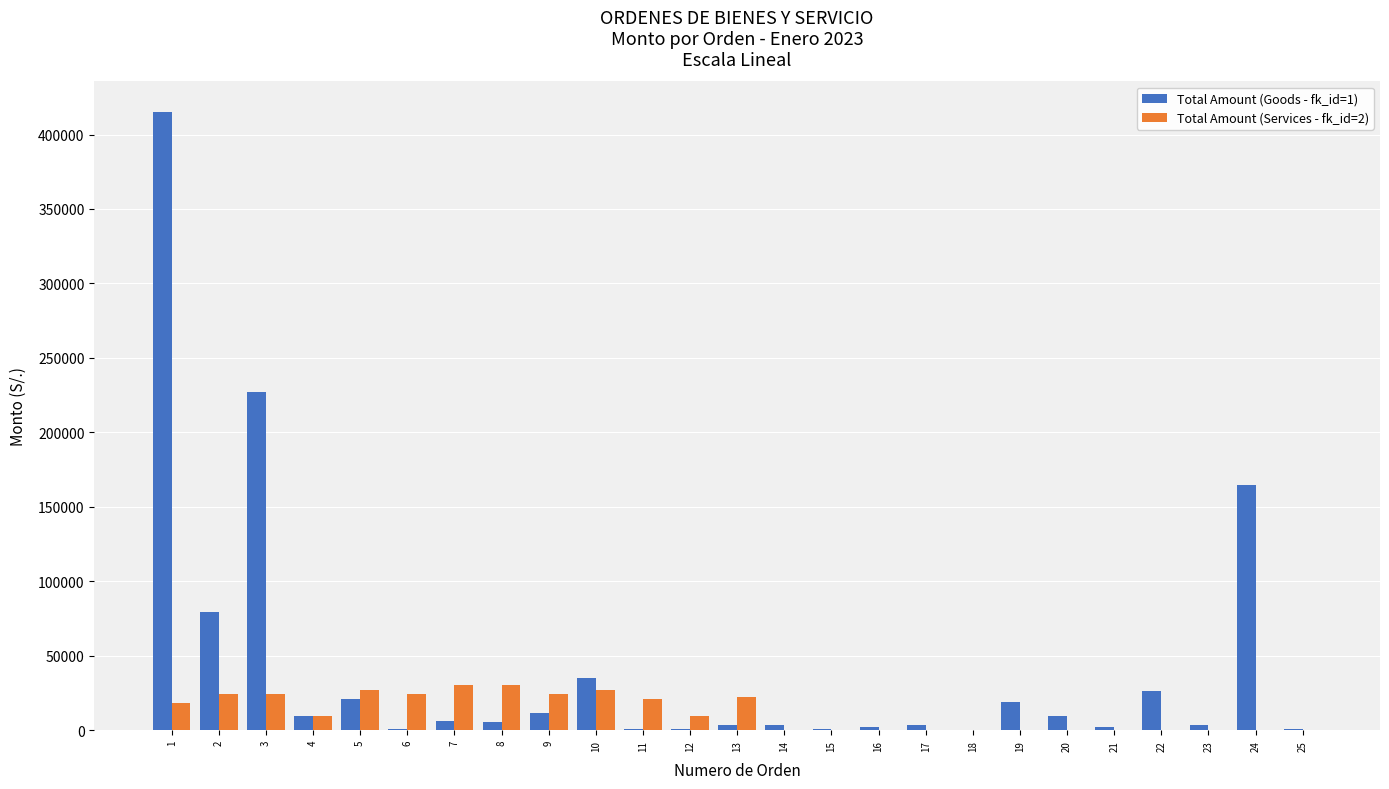

Is the value of Total Amount (Services - fk_id=2) at 2 greater than the value of Total Amount (Goods - fk_id=1) at 6?

Yes